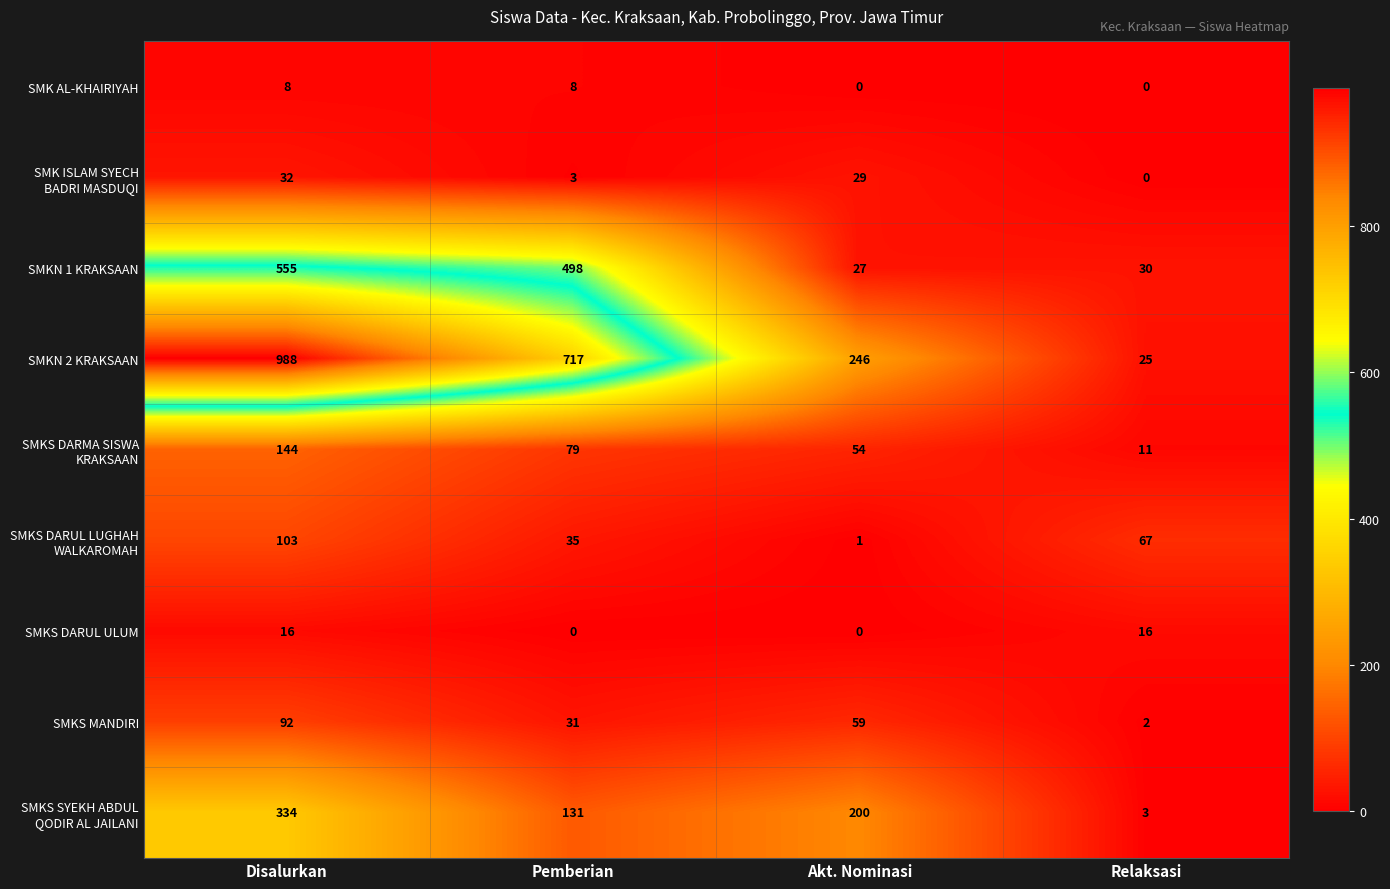

What is the maximum value shown in the chart?

988